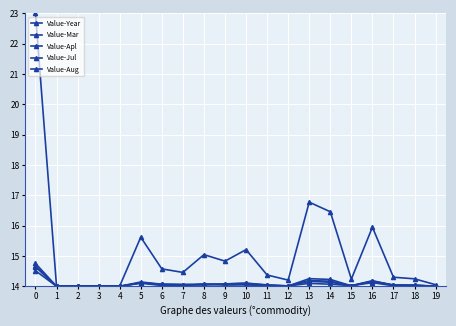

The Value-Apl series shows 14.0 at 18. True or false?

True